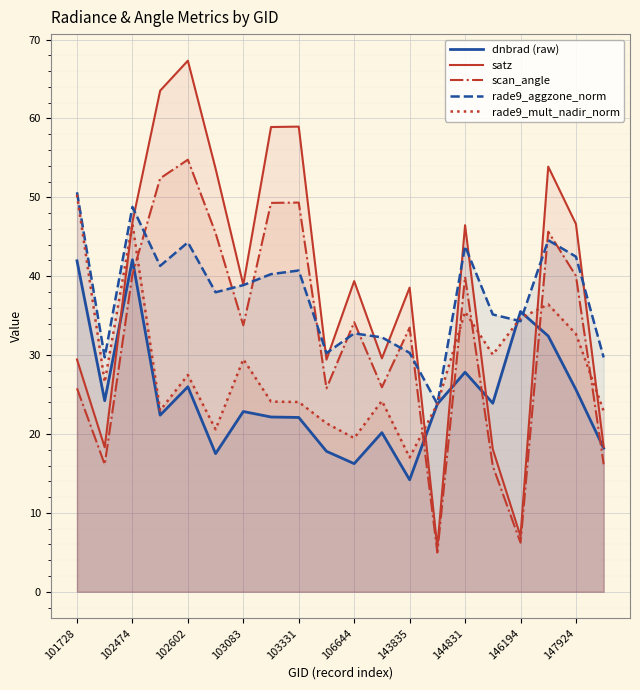

How many interior local peaks does the scan_angle series have?

6